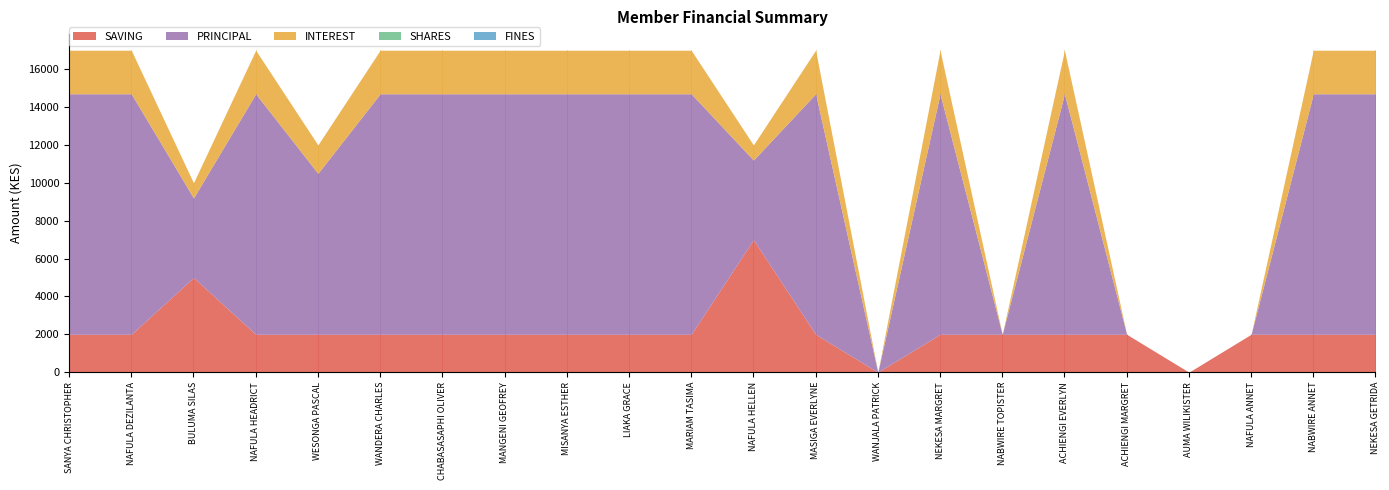

True or false: FINES and SHARES intersect in this chart.

False